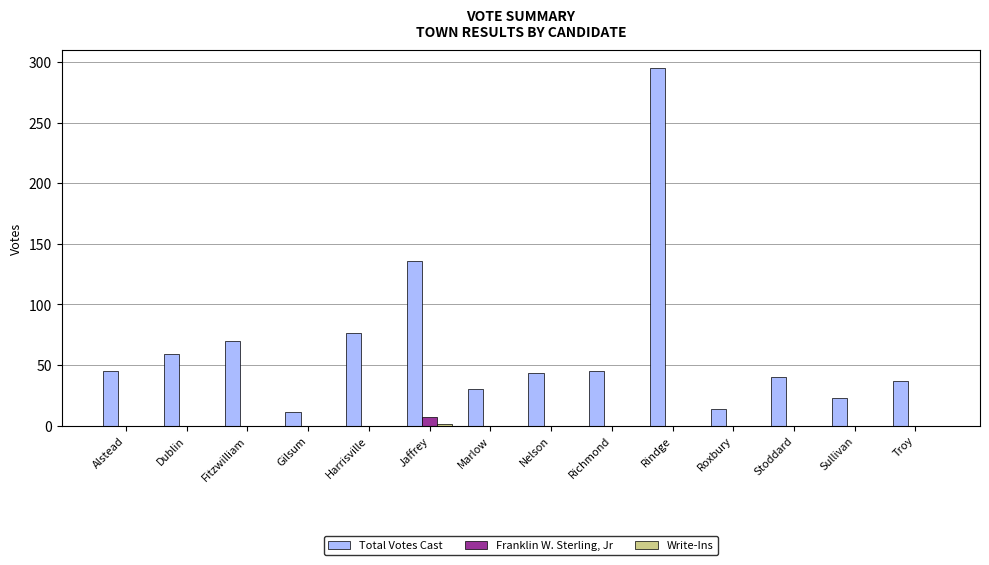

The Total Votes Cast series shows 81 at Alstead. True or false?

False